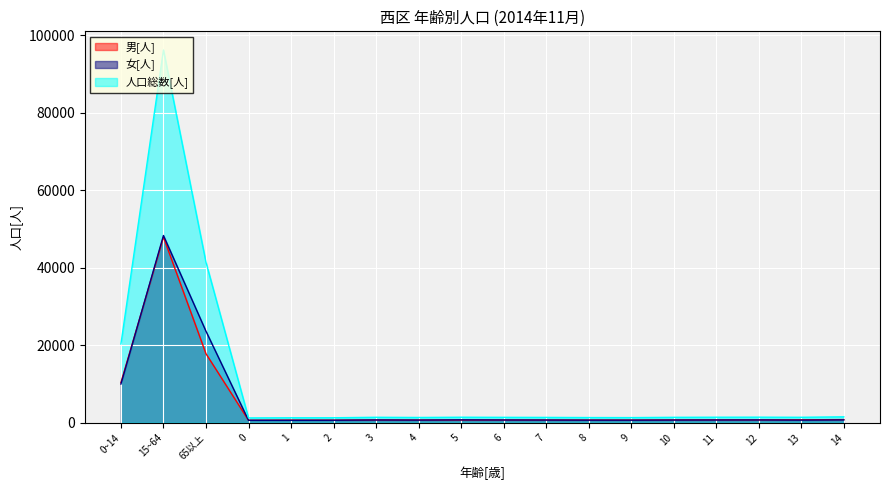

Reading right to left, list all the values displayed in this chart.

男[人]: 793	736	716	718	708	667	673	683	687	682	679	695	644	658	611	17797	47905	10350
女[人]: 711	651	701	687	670	639	645	672	687	720	660	692	621	602	612	23610	48324	9970
人口総数[人]: 1504	1387	1417	1405	1378	1306	1318	1355	1374	1402	1339	1387	1265	1260	1223	41407	96229	20320